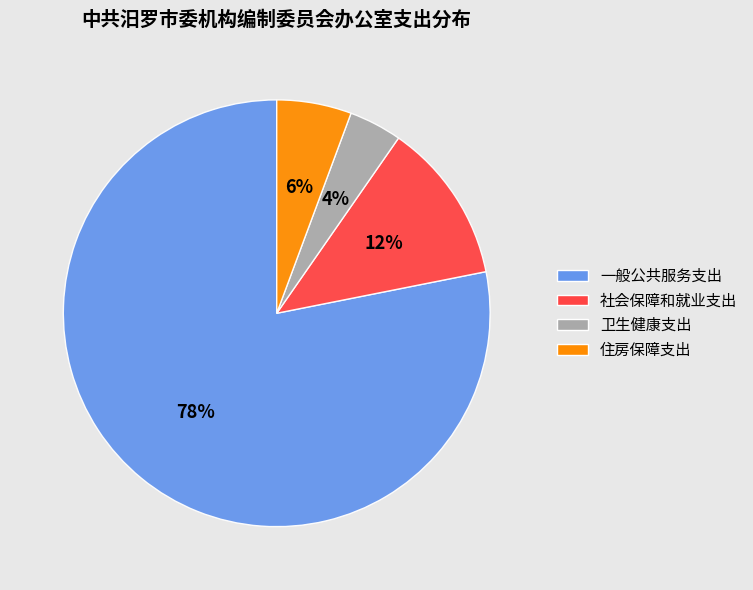

Is the sum of 住房保障支出 and 卫生健康支出 greater than half?

No